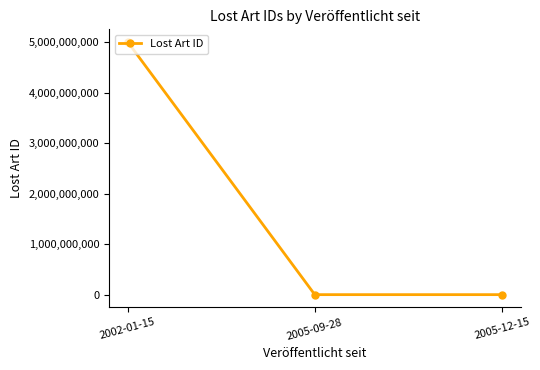

At which label is the value closest to 2500155497?

2005-12-15